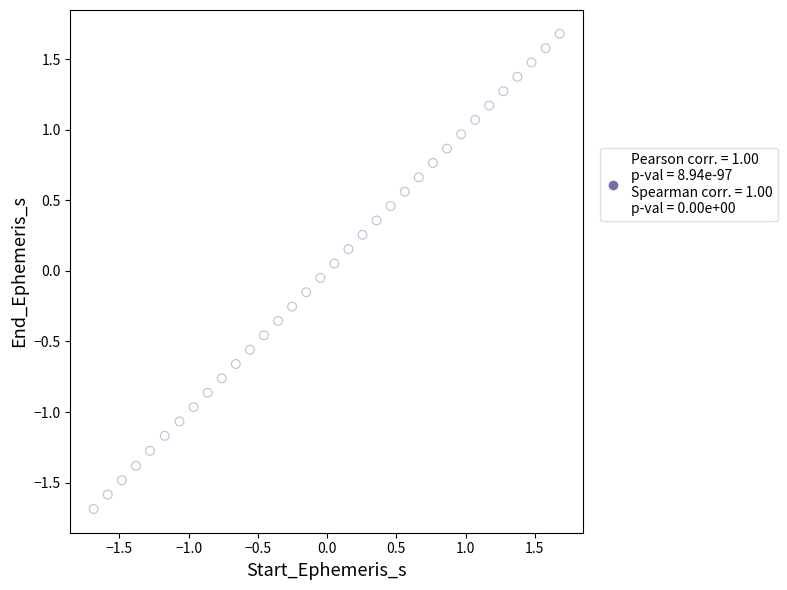

What is the range of Y values (max minus min)?

3.4